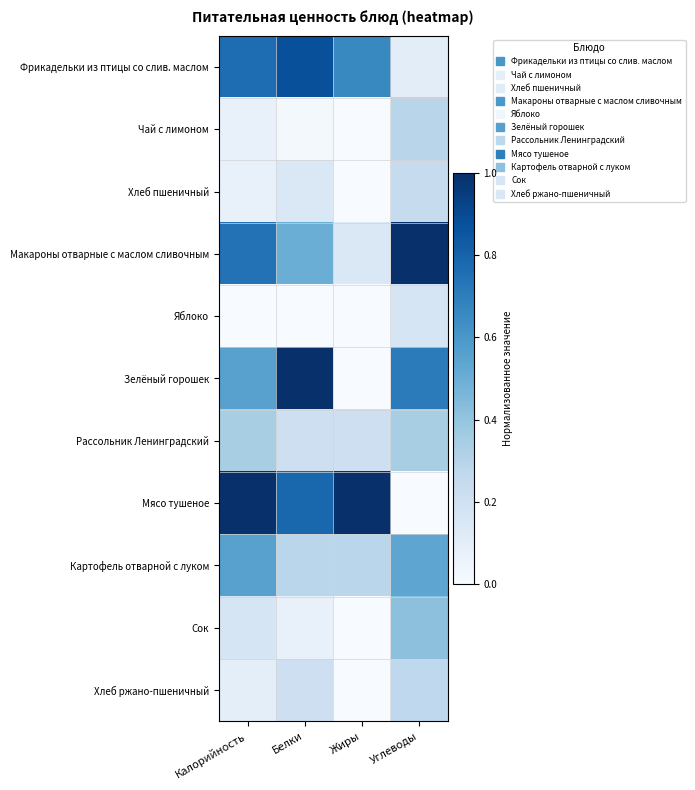

Rank the series by their maximum value, from highest to lowest.

Макароны отварные с маслом сливочным, Зелёный горошек, Мясо тушеное, Фрикадельки из птицы со слив. маслом, Картофель отварной с луком, Сок, Рассольник Ленинградский, Чай с лимоном, Хлеб ржано-пшеничный, Хлеб пшеничный, Яблоко